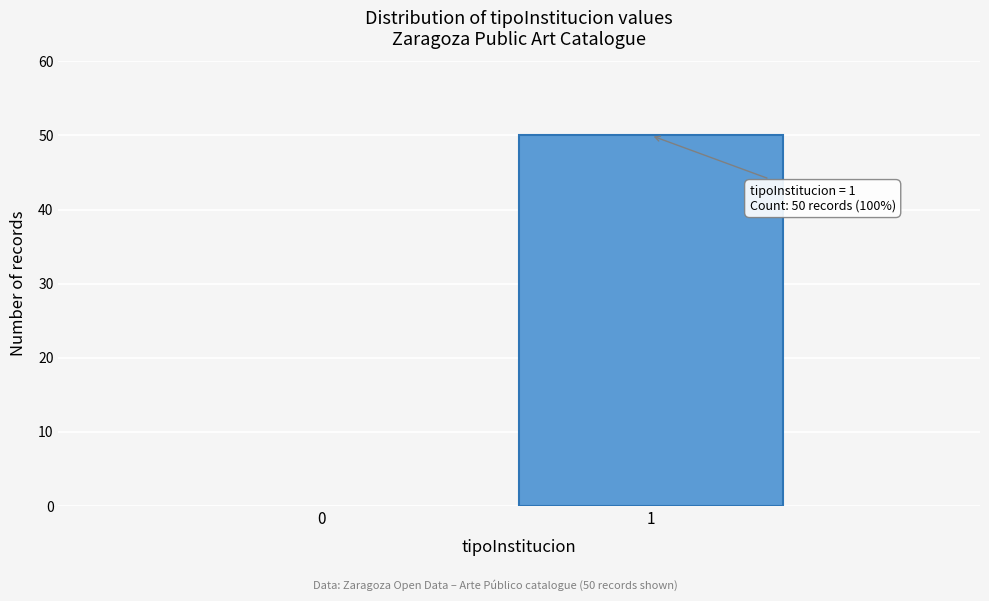

Reading left to right, extract all data points from this chart.

0=0	1=50